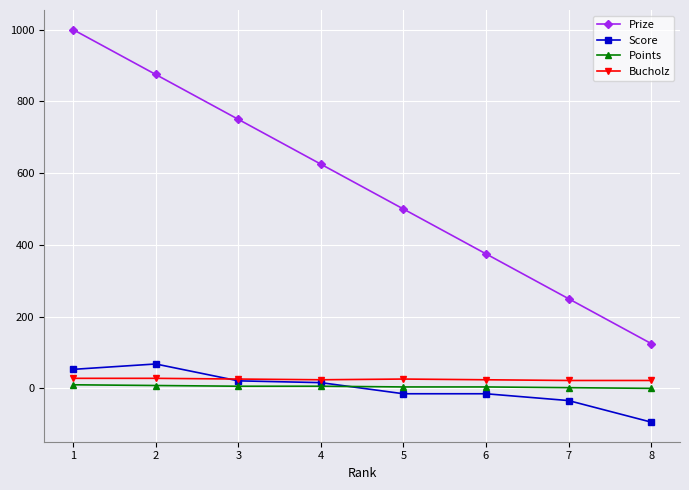

The Points series shows 4 at 6. True or false?

True